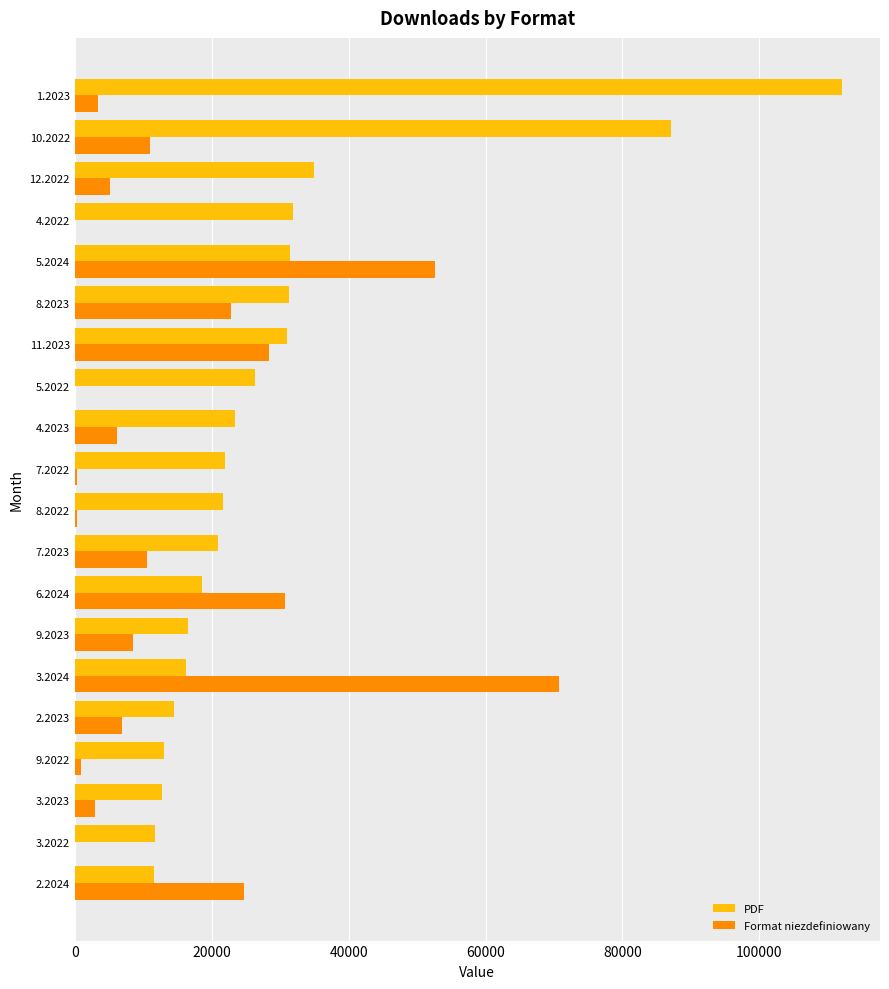

At which category is the sum across all series the highest?

1.2023